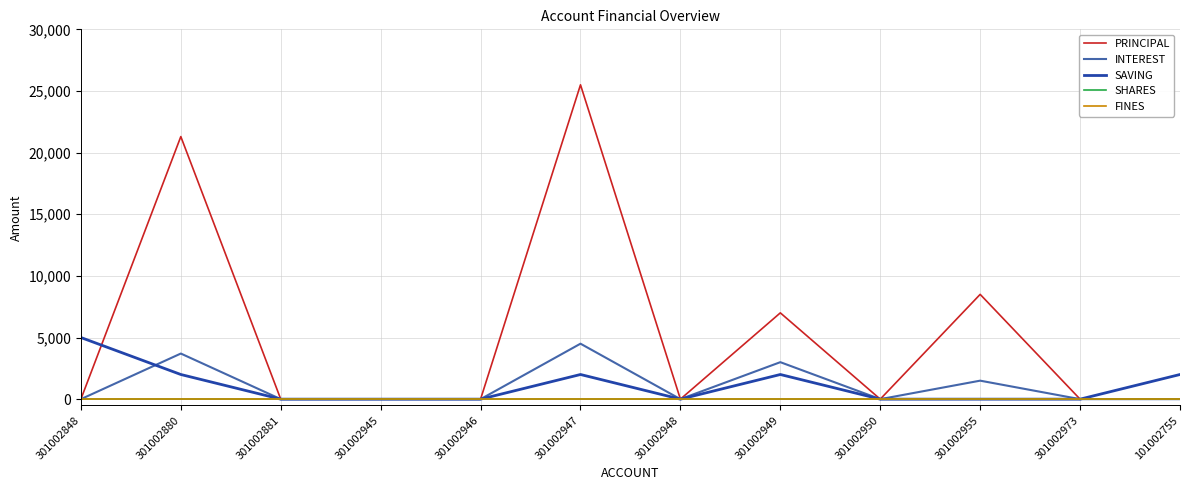

Does the chart display data point markers on the line(s)?

No